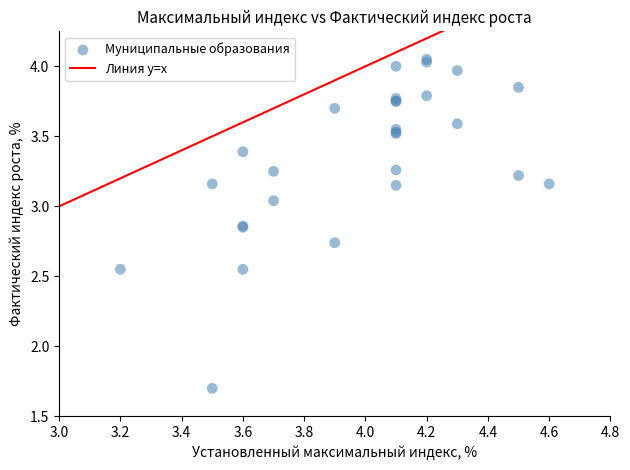

What Y value in the scatter plot is closest to 2?

1.7